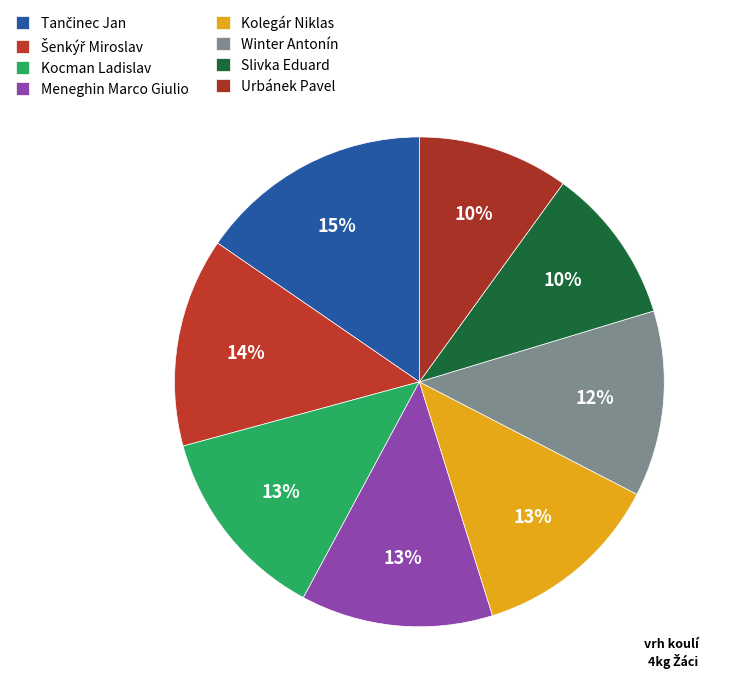

To the nearest percent, what portion does Slivka Eduard represent?

10%